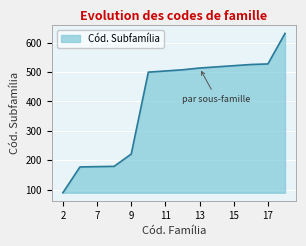

What is the difference between the maximum and minimum values?

543